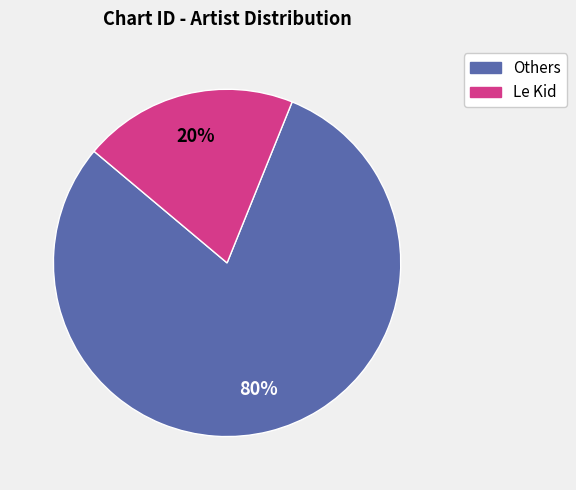

What percentage is the Others slice, to the nearest percent?

80%